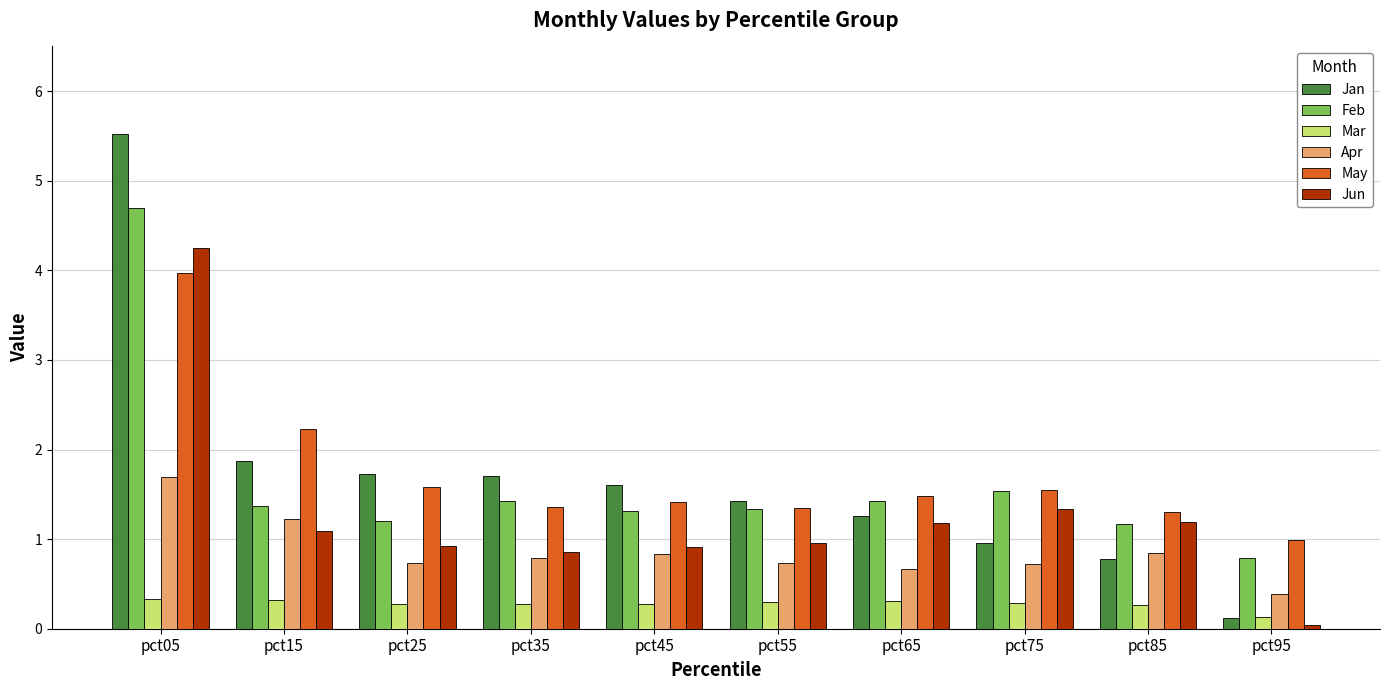

How many values in the Feb series exceed 1?

9